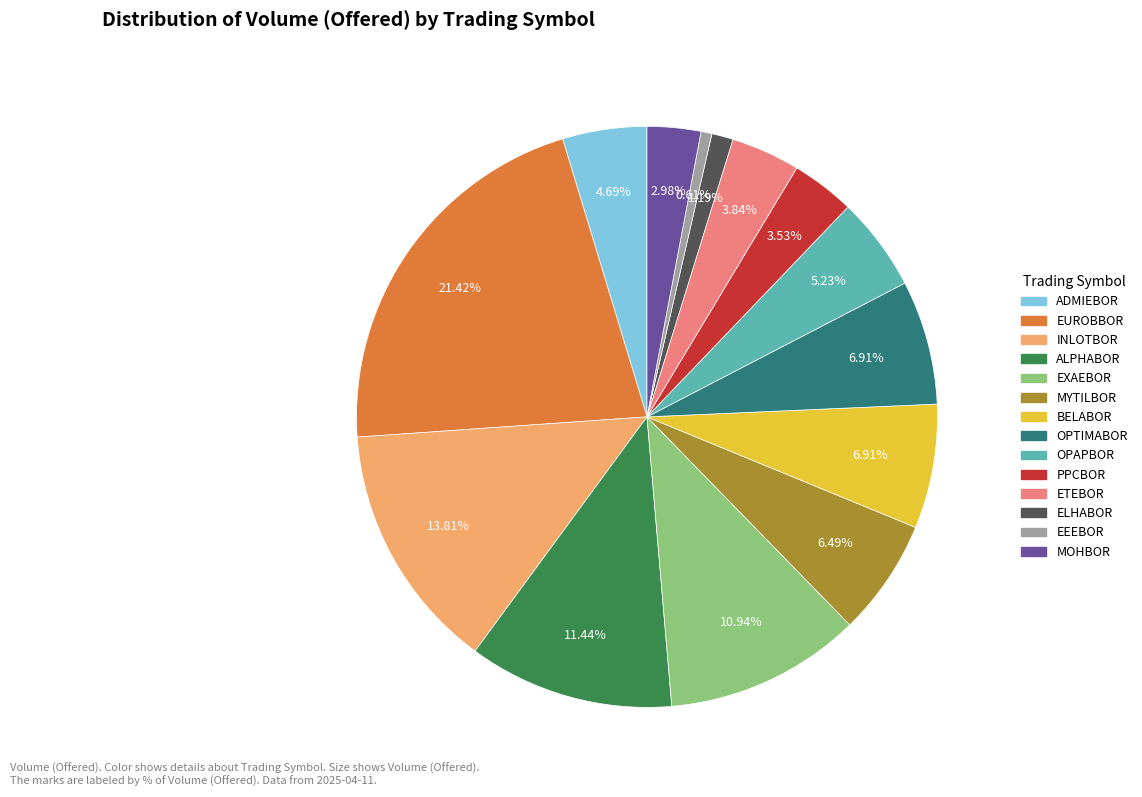

The INLOTBOR slice represents 28% of the pie. True or false?

False